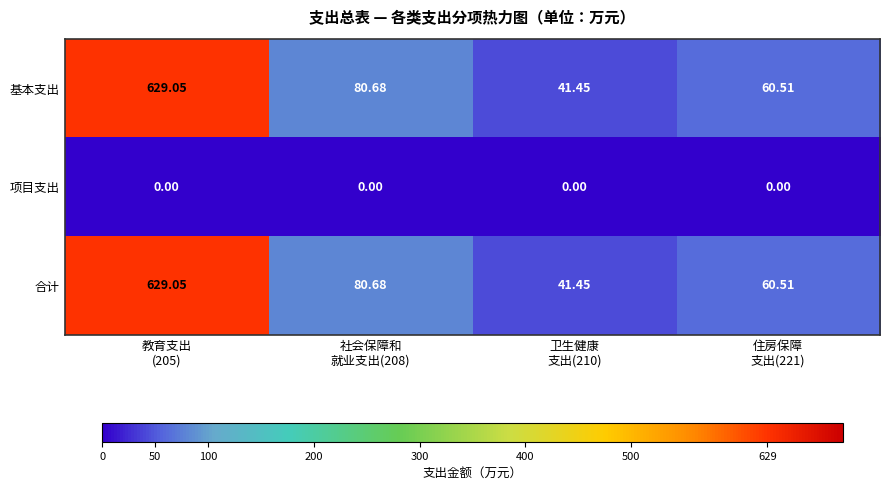

How many data points in 合计 are less than 80?

2